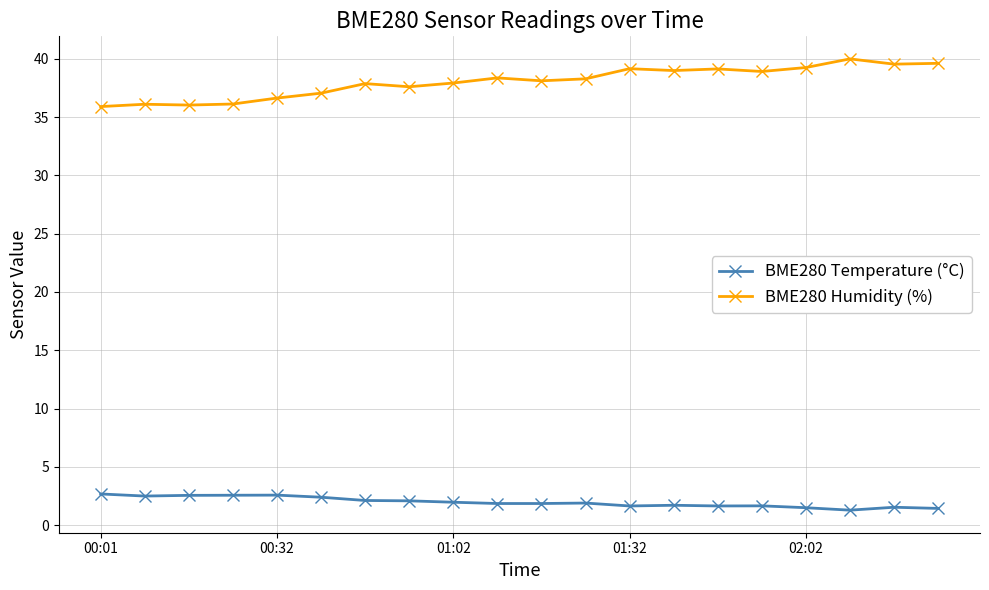

What is the difference between the maximum and minimum values in the BME280 Temperature (°C) series?

1.4